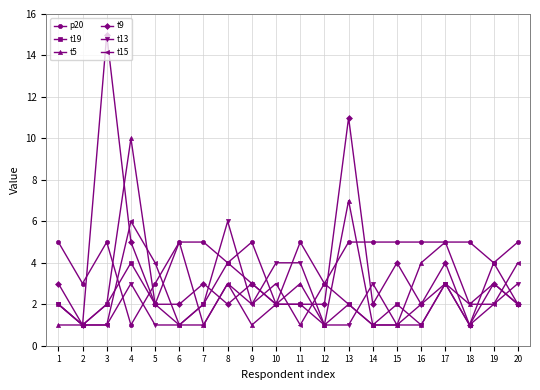

What is the difference between the second highest and second lowest values in the t13 series?

3